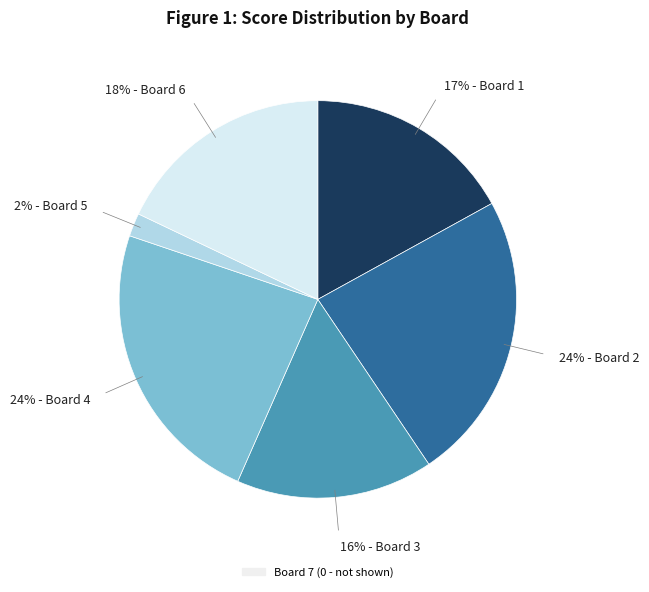

Is there a majority slice in this chart?

No